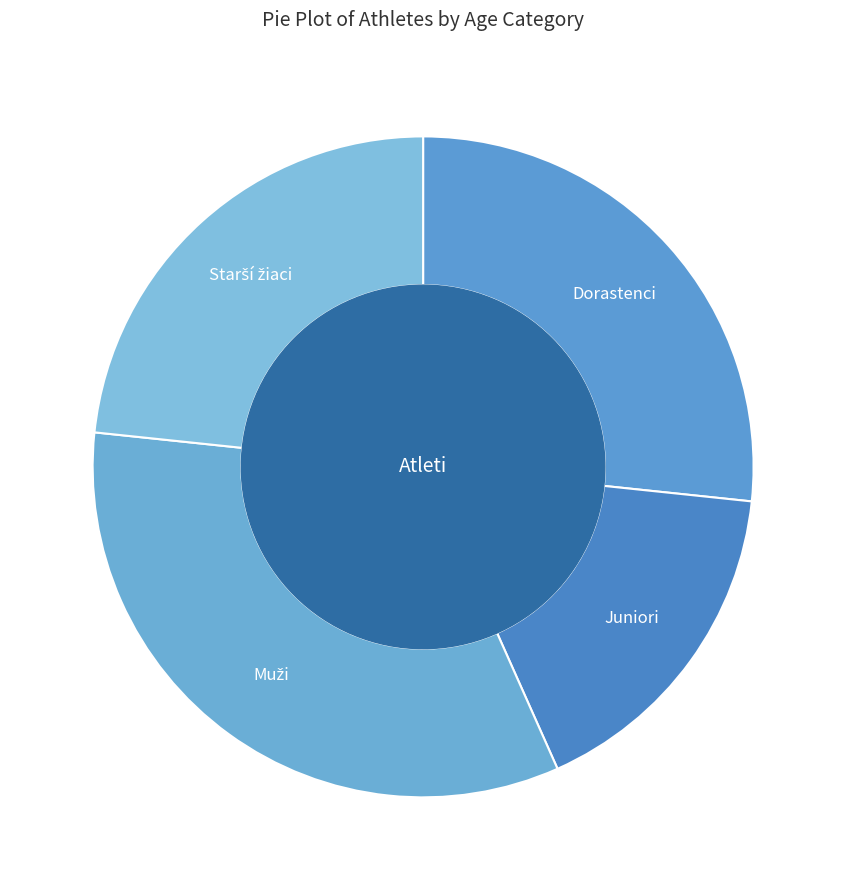

What is the smallest slice in the pie chart?

Juniori